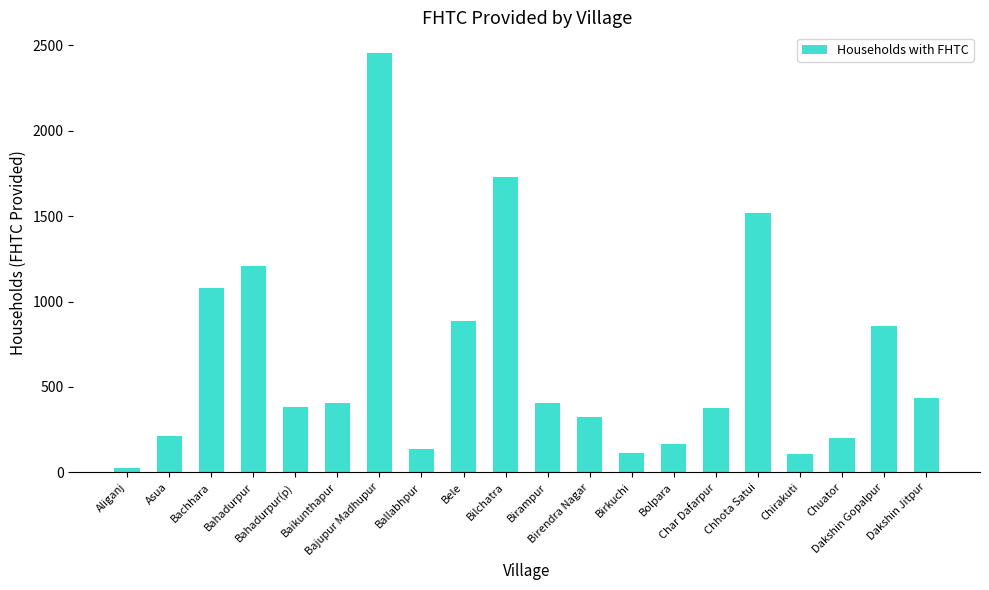

The chart shows a value of 1209 at Bahadurpur. True or false?

True